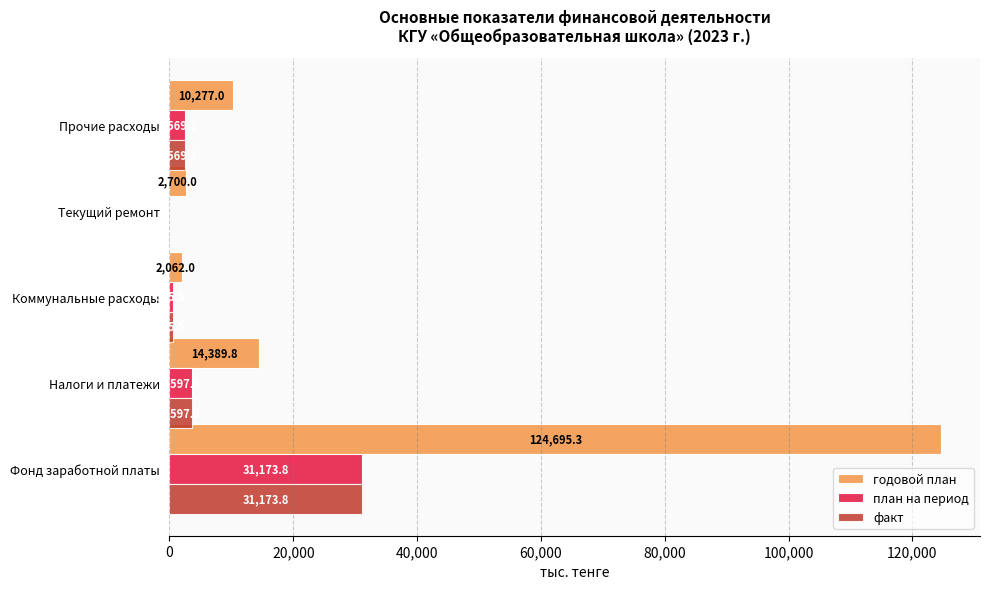

Which series has the widest spread of values?

годовой план